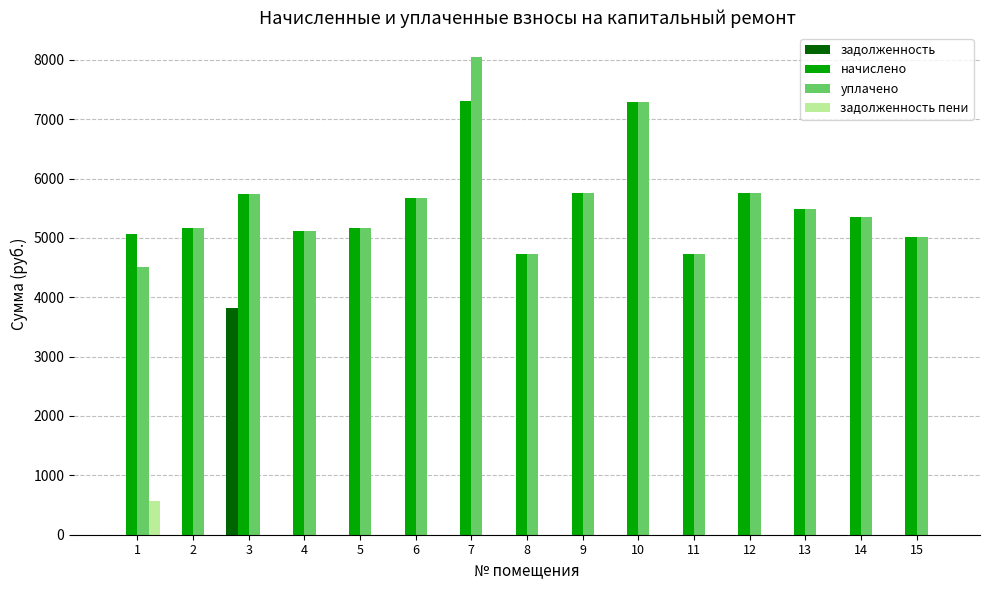

What is the total value across all series at 14?

10690.6